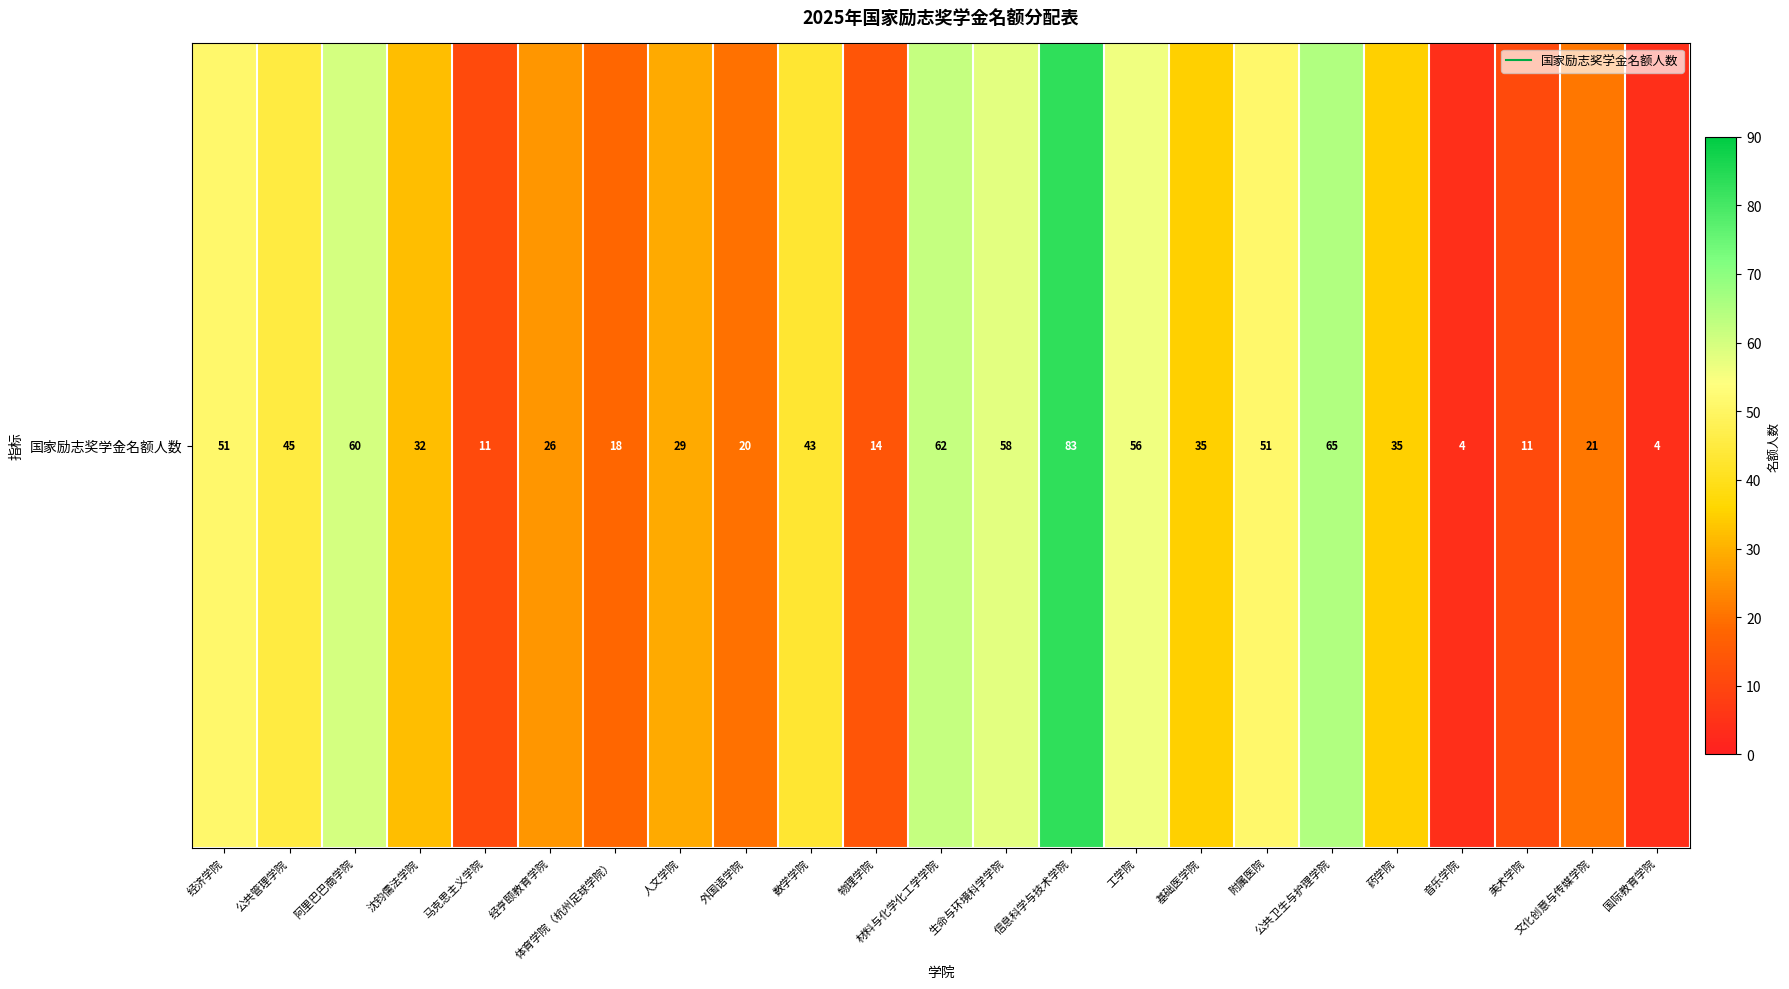

List the labels in order of value, smallest first.

音乐学院, 国际教育学院, 马克思主义学院, 美术学院, 物理学院, 体育学院（杭州足球学院）, 外国语学院, 文化创意与传媒学院, 经亨颐教育学院, 人文学院, 沈钧儒法学院, 基础医学院, 药学院, 数学学院, 公共管理学院, 经济学院, 附属医院, 工学院, 生命与环境科学学院, 阿里巴巴商学院, 材料与化学化工学学院, 公共卫生与护理学院, 信息科学与技术学院